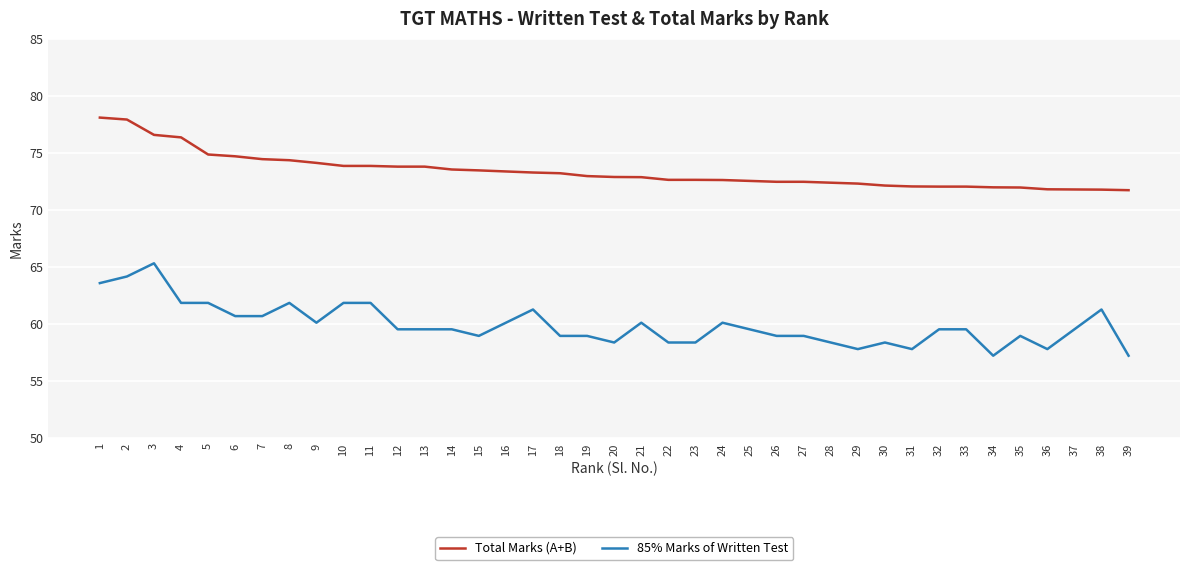

True or false: 85% Marks of Written Test has more than 0 points higher than both neighbors.

True